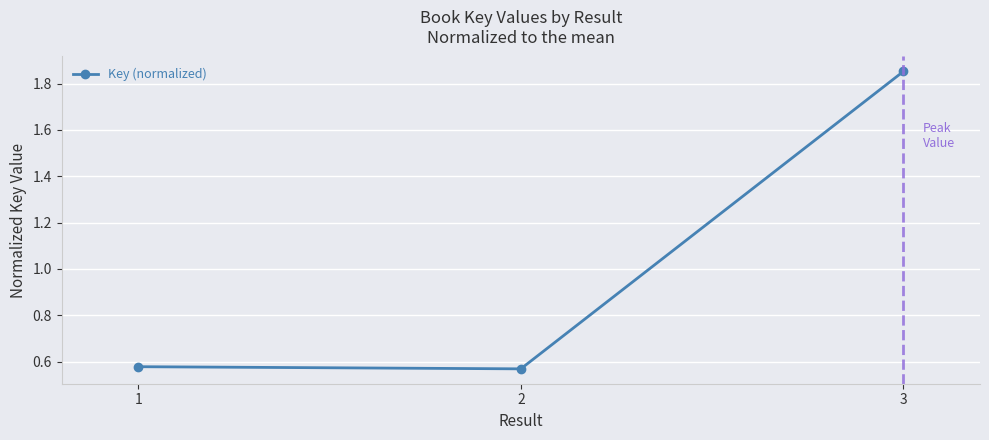

At which category does the chart reach its peak across all series?

3